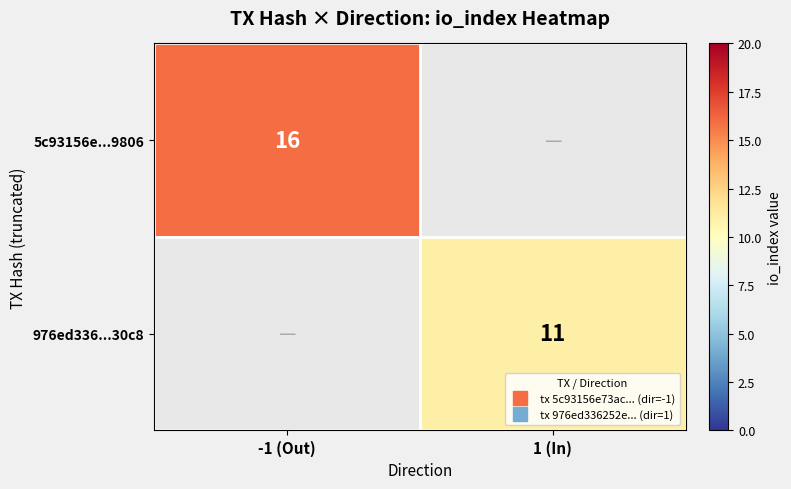

Where is 5c93156e...9806 nearest to the value 16?

-1 (Out)